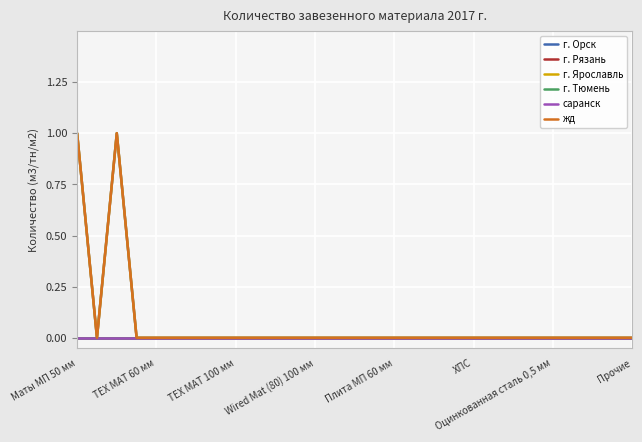

Which category has the highest value in the жд series?

Маты МП 50 мм